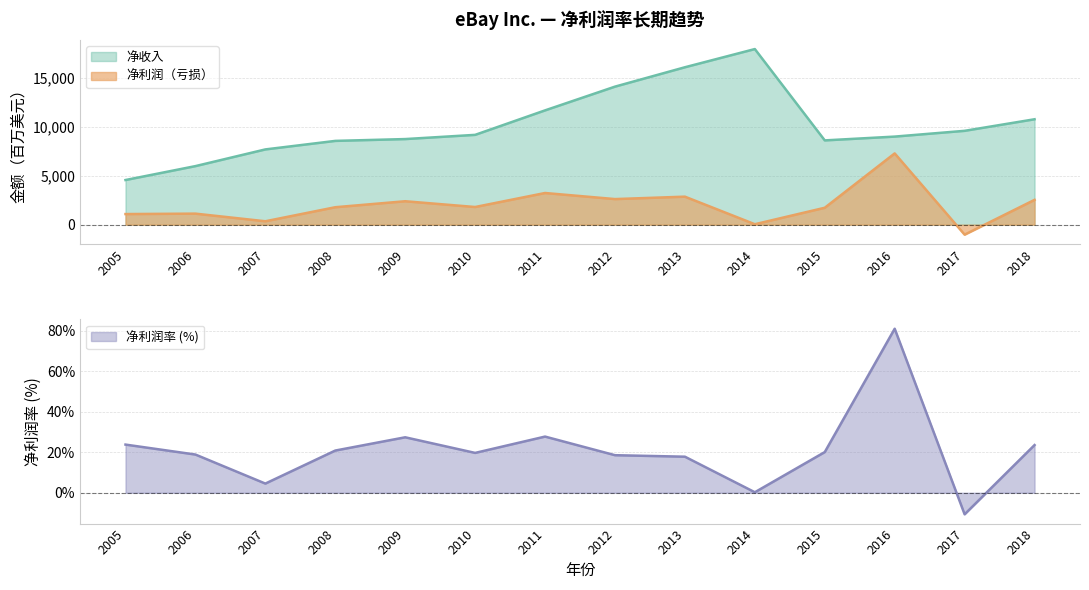

True or false: 净收入 and 净利润（亏损） intersect in this chart.

False